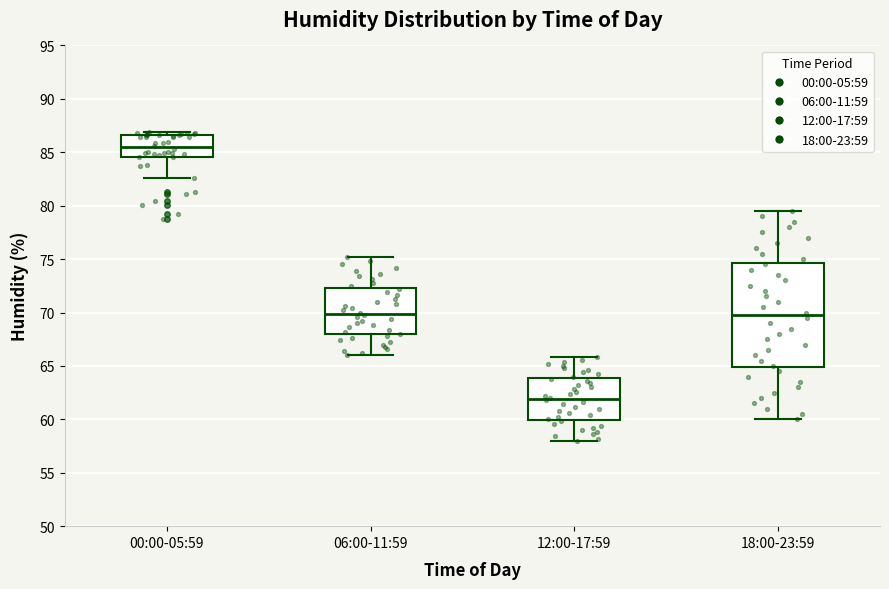

Where is the lower edge of the box for 18:00-23:59 on the y-axis? The values are not printed on the chart, so give them approximately, as read against the axis.

65.0